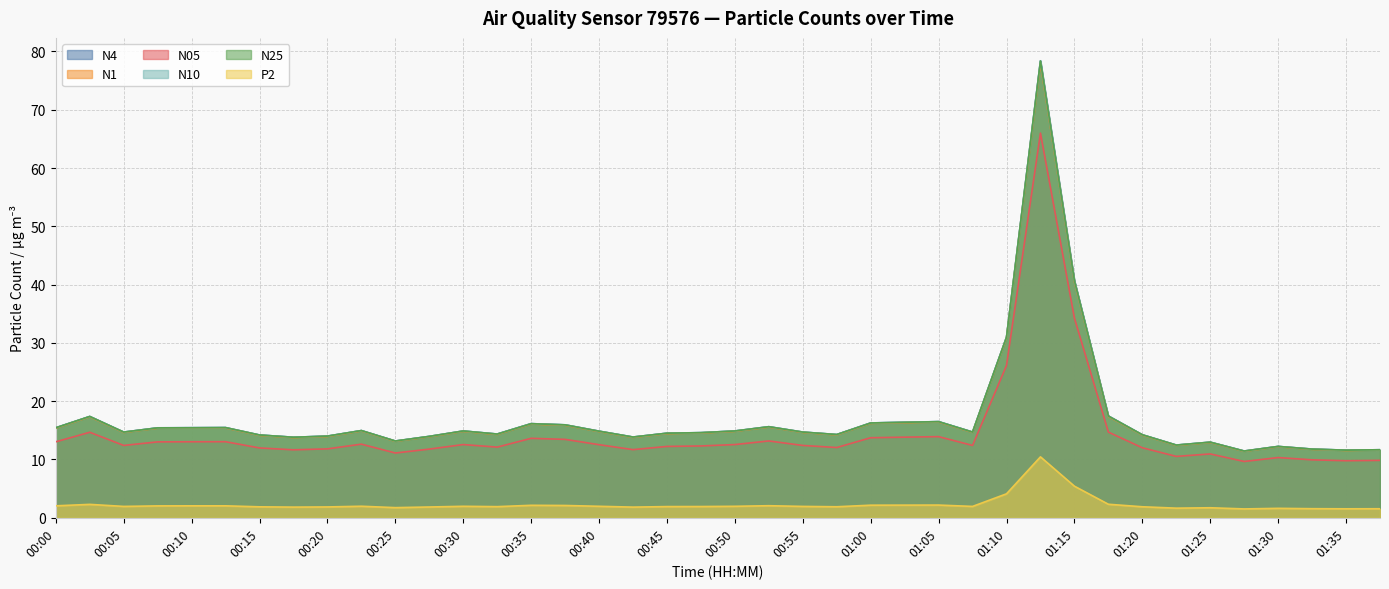

Reading left to right, extract all data points from this chart.

N4: 15.4	17.4	14.7	15.4	15.4	15.5	14.2	13.8	14.0	15.0	13.2	14.0	14.9	14.4	16.1	15.9	14.9	13.8	14.5	14.6	14.9	15.6	14.7	14.3	16.3	16.4	16.5	14.7	31.0	78.4	40.7	17.5	14.2	12.5	13.0	11.4	12.2	11.8	11.6	11.7
N1: 15.4	17.3	14.6	15.4	15.4	15.4	14.1	13.8	13.9	14.9	13.1	13.9	14.8	14.3	16.1	15.9	14.8	13.8	14.4	14.6	14.8	15.6	14.7	14.2	16.2	16.3	16.4	14.7	30.9	78.0	40.5	17.4	14.2	12.4	12.9	11.4	12.2	11.7	11.6	11.6
N05: 13.0	14.7	12.4	13.0	13.0	13.1	12.0	11.7	11.8	12.6	11.1	11.8	12.6	12.1	13.6	13.4	12.5	11.7	12.2	12.3	12.6	13.2	12.4	12.1	13.7	13.8	13.9	12.4	26.1	66.0	34.2	14.7	12.0	10.5	10.9	9.7	10.3	9.9	9.8	9.8
N10: 15.4	17.4	14.7	15.4	15.4	15.5	14.2	13.8	14.0	15.0	13.2	14.0	14.9	14.4	16.1	15.9	14.9	13.8	14.5	14.6	14.9	15.6	14.7	14.3	16.3	16.4	16.5	14.7	31.0	78.4	40.7	17.5	14.2	12.5	13.0	11.4	12.2	11.8	11.6	11.7
N25: 15.4	17.4	14.7	15.4	15.4	15.5	14.2	13.8	14.0	15.0	13.2	14.0	14.9	14.4	16.1	15.9	14.8	13.8	14.5	14.6	14.9	15.6	14.7	14.3	16.3	16.4	16.5	14.7	31.0	78.3	40.7	17.4	14.2	12.5	13.0	11.4	12.2	11.8	11.6	11.7
P2: 2.0	2.3	1.9	2.0	2.0	2.0	1.9	1.8	1.9	2.0	1.7	1.9	2.0	1.9	2.1	2.1	2.0	1.8	1.9	1.9	2.0	2.1	1.9	1.9	2.2	2.2	2.2	1.9	4.1	10.4	5.4	2.3	1.9	1.6	1.7	1.5	1.6	1.6	1.5	1.6